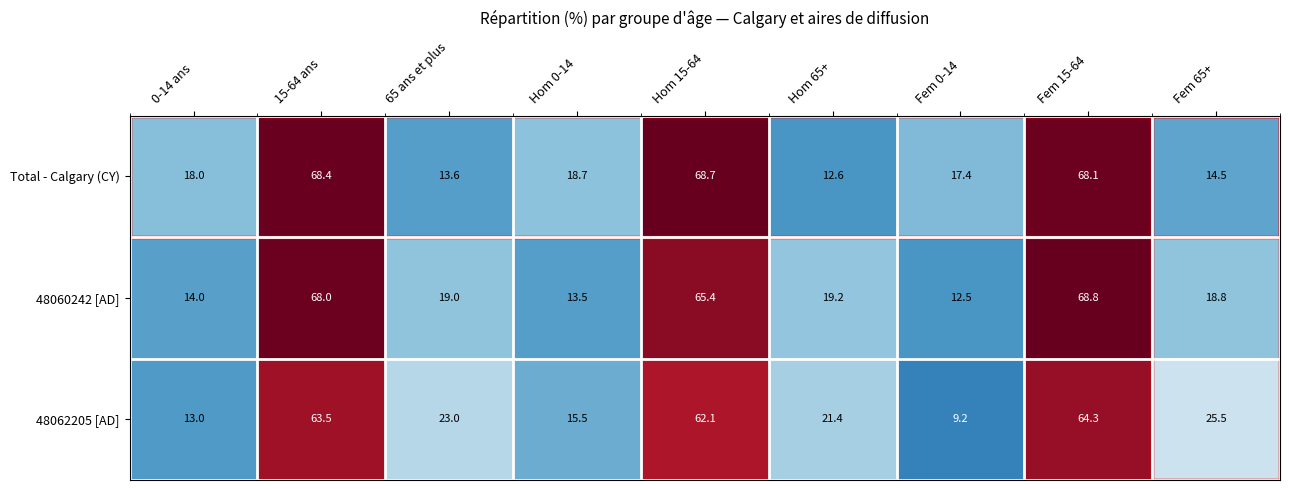

At which category is the sum across all series the highest?

Fem 15-64